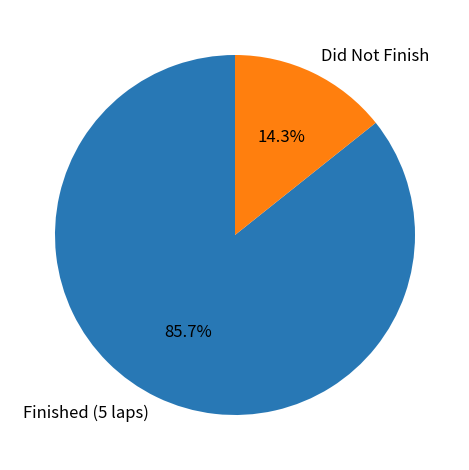

Is the sum of Did Not Finish and Finished (5 laps) greater than half?

Yes